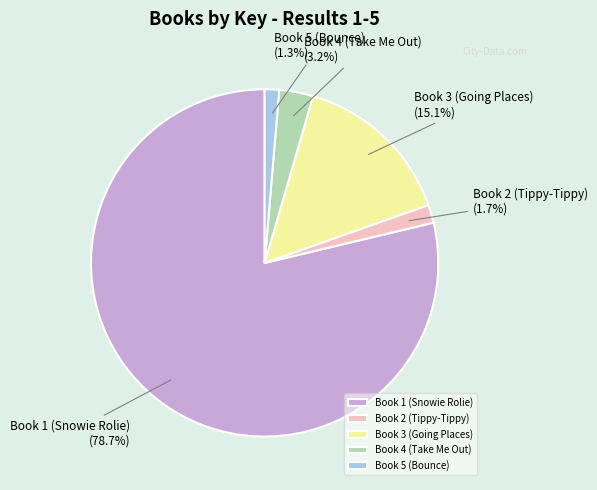

To the nearest percent, what is the difference between the largest and smallest slice percentages?

77%